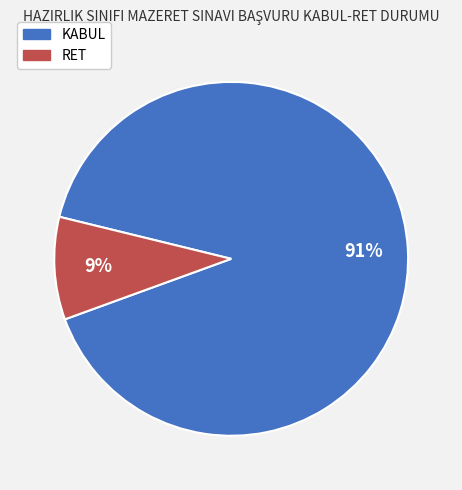

Between KABUL and RET, which is larger?

KABUL